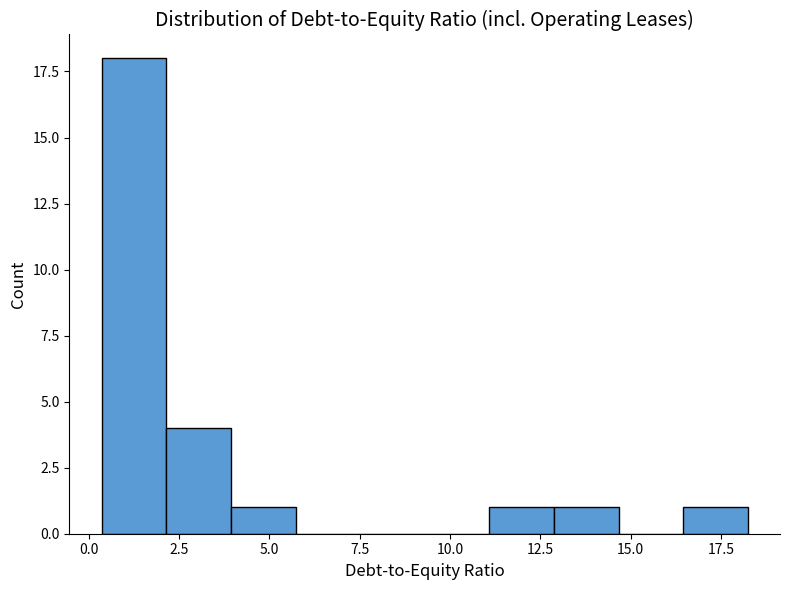

Around what value on the x-axis is the tallest bar? Give the approximate position of its centre, as read against the axis.

1.5